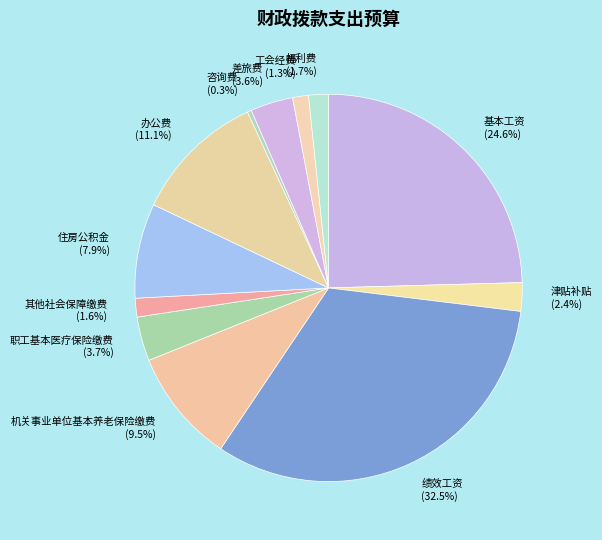

What is the smallest slice in the pie chart?

咨询费